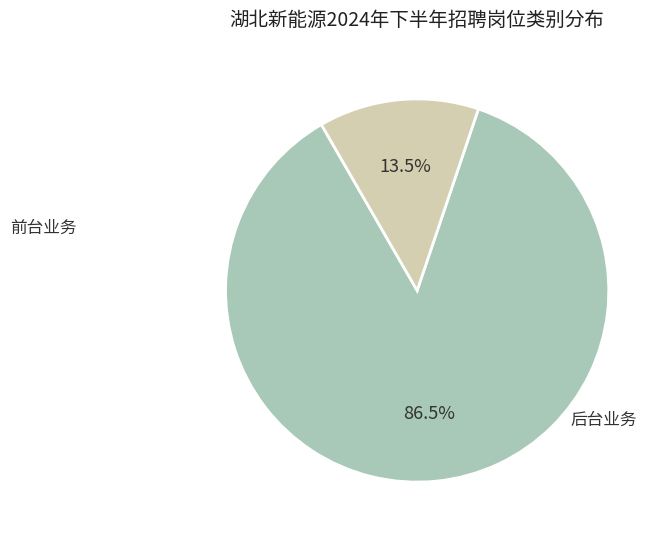

Count the number of slices in the pie.

2